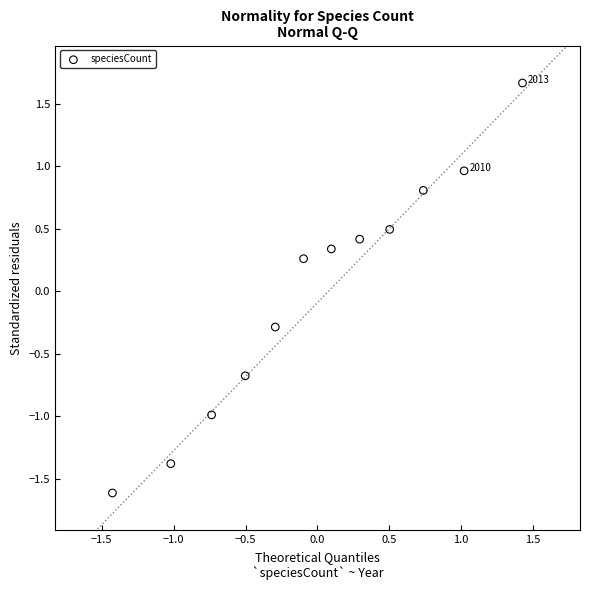

What is the range of Y values (max minus min)?

3.3